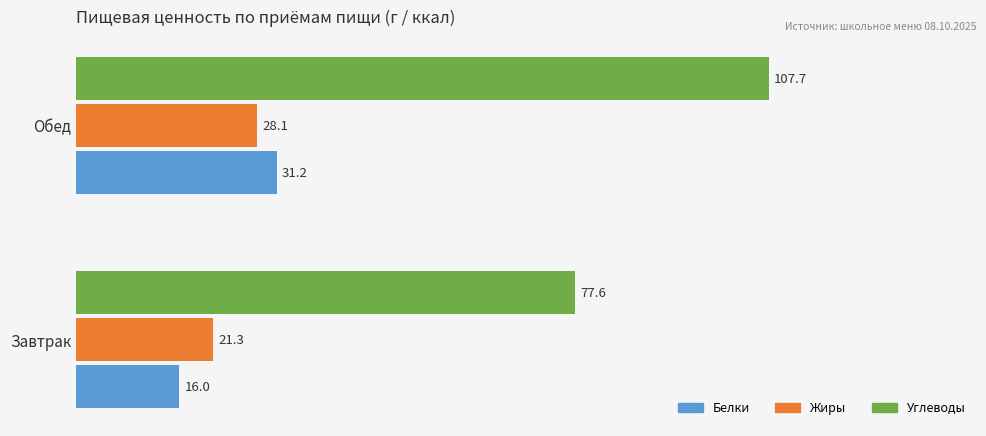

What is the difference between the Жиры values at Обед and Завтрак?

6.8